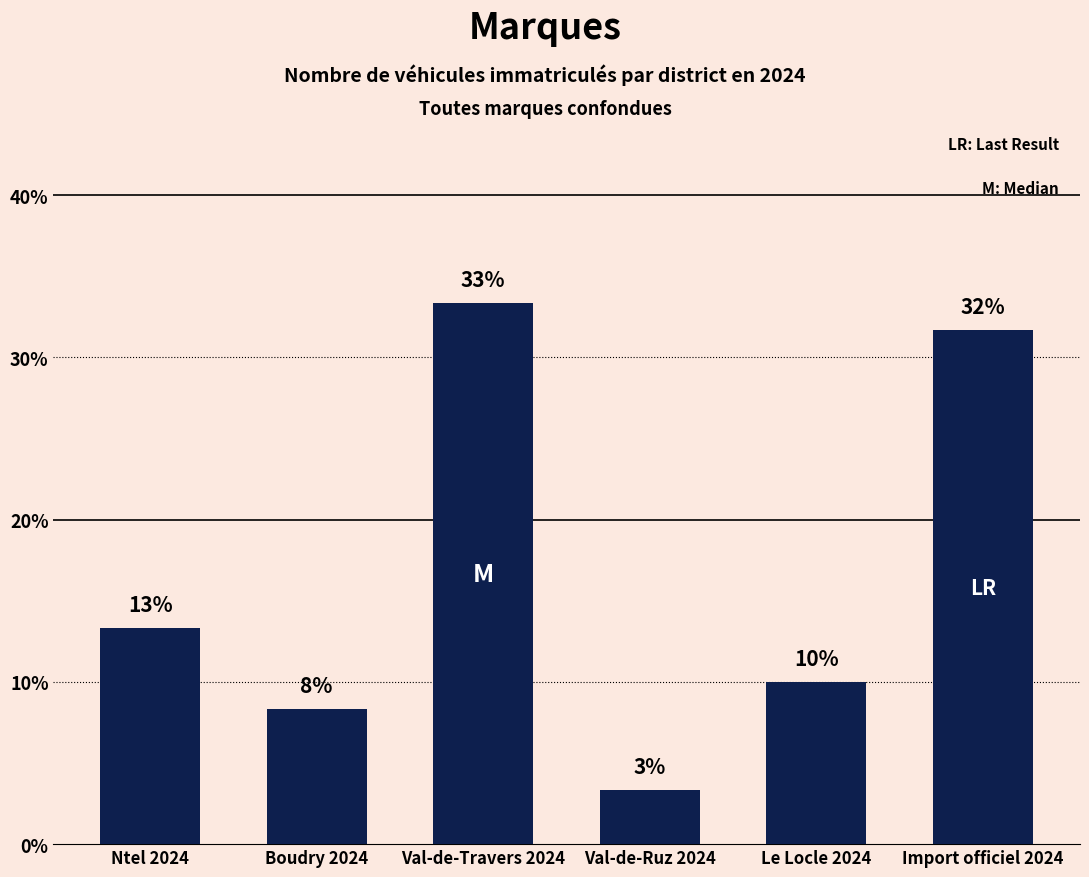

Are the bars horizontal?

No